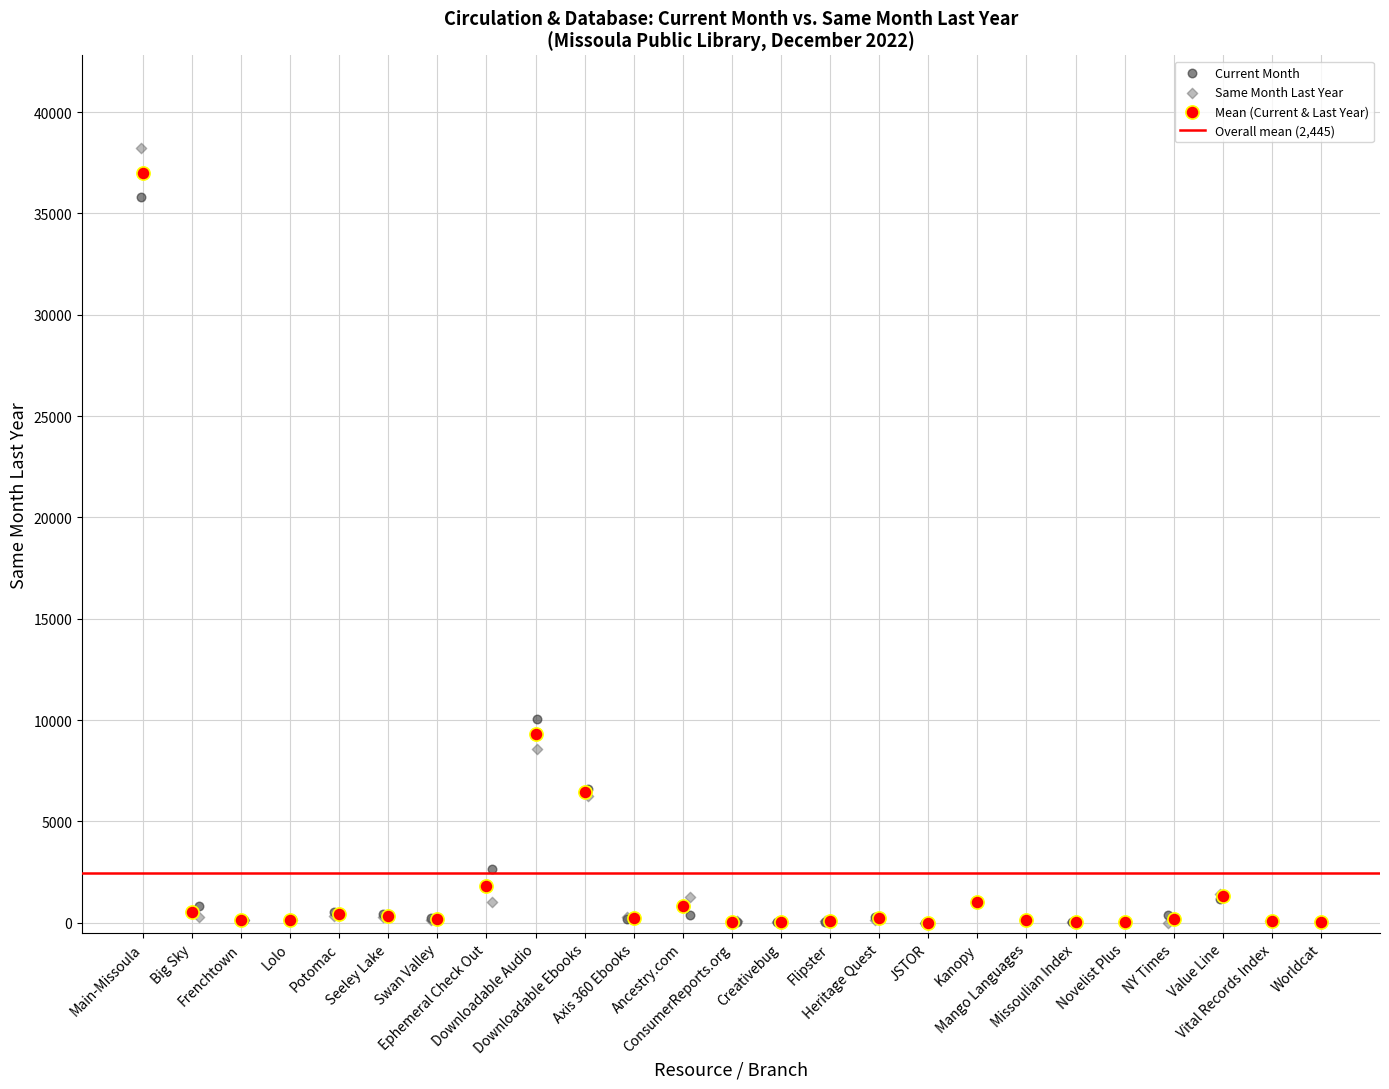

Which series has the widest spread of Y values?

Same Month Last Year